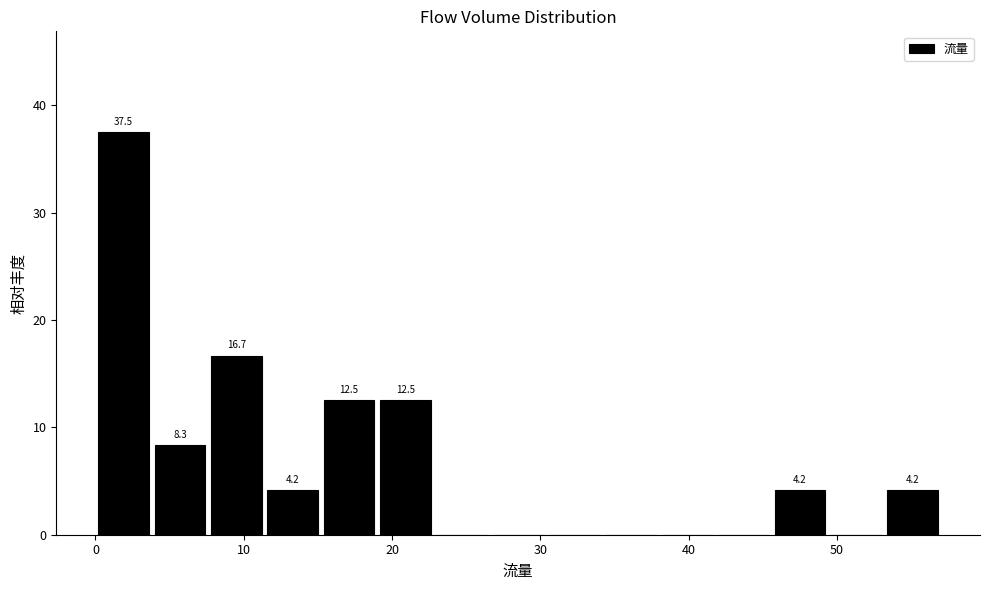

Read against the x-axis, roughly where is the centre of the tallest bar?

2